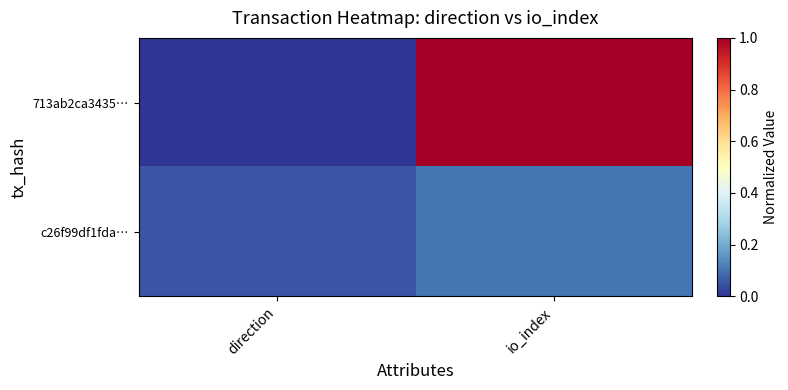

At which category is the sum across all series the highest?

io_index